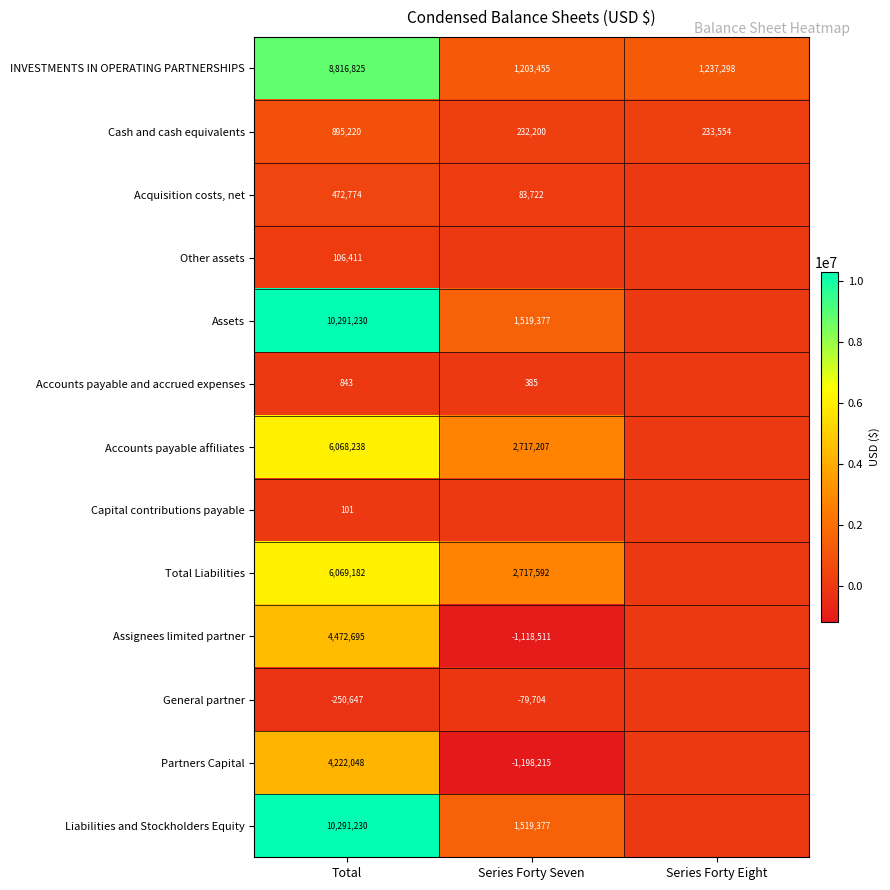

What is the difference between the Assignees limited partner values at Series Forty Seven and Total?

5591206